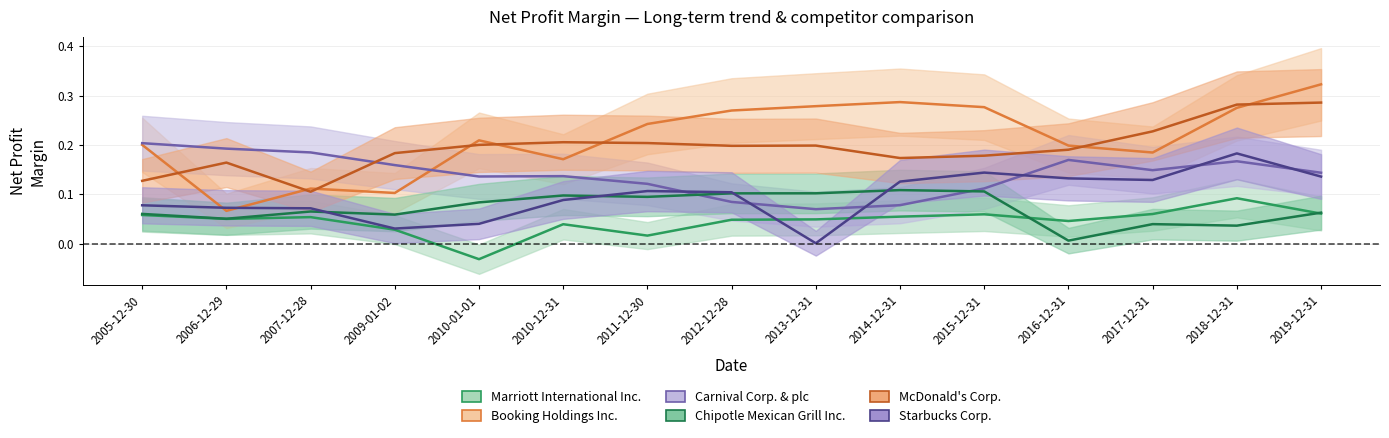

True or false: McDonald's Corp. has more than 2 points higher than both neighbors.

True